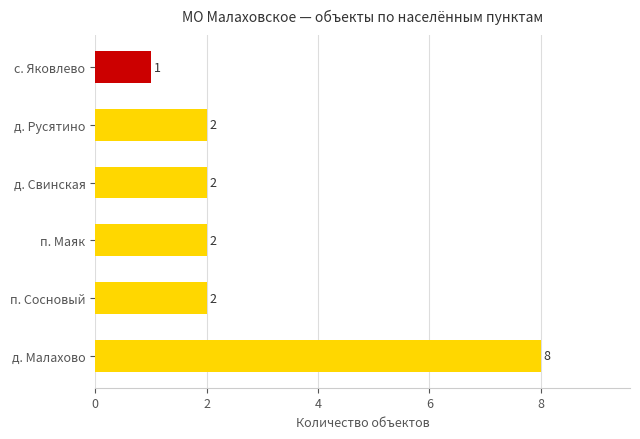

What is the approximate value at д. Малахово?

8